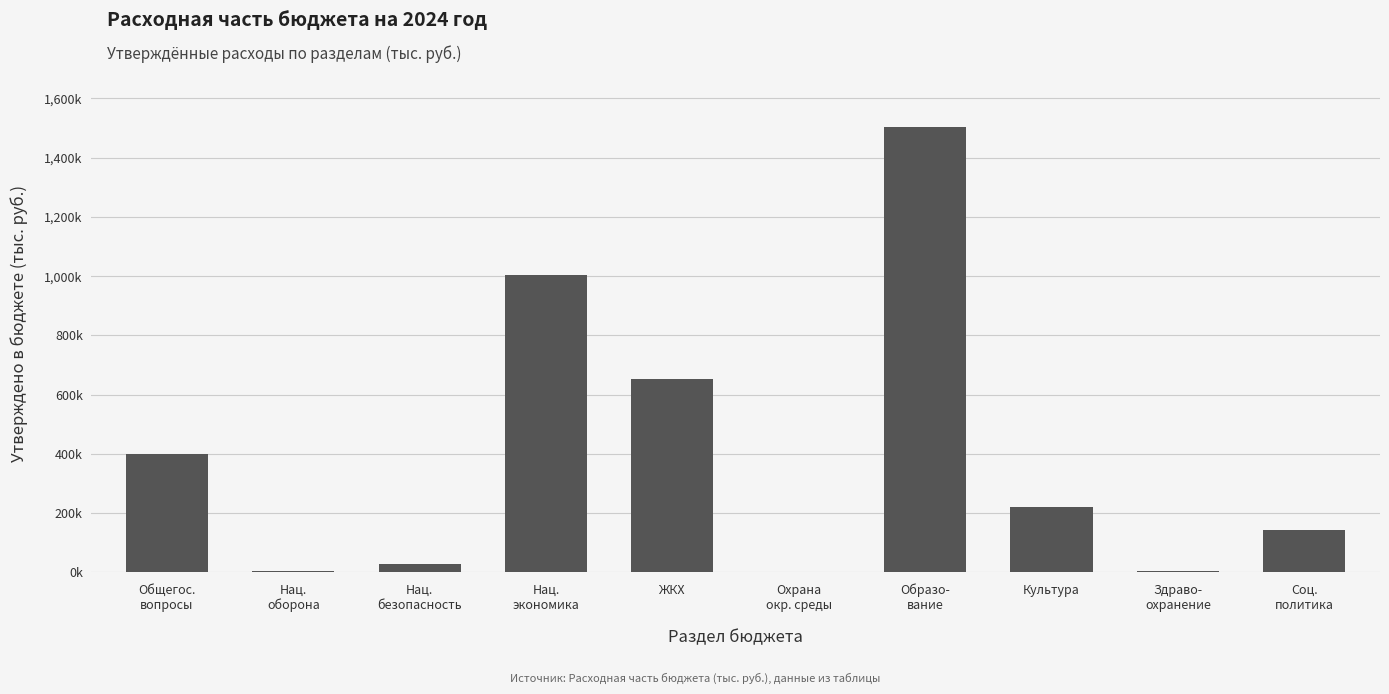

What is the ratio of the value at Культура to the value at Нац.
оборона?

54.9